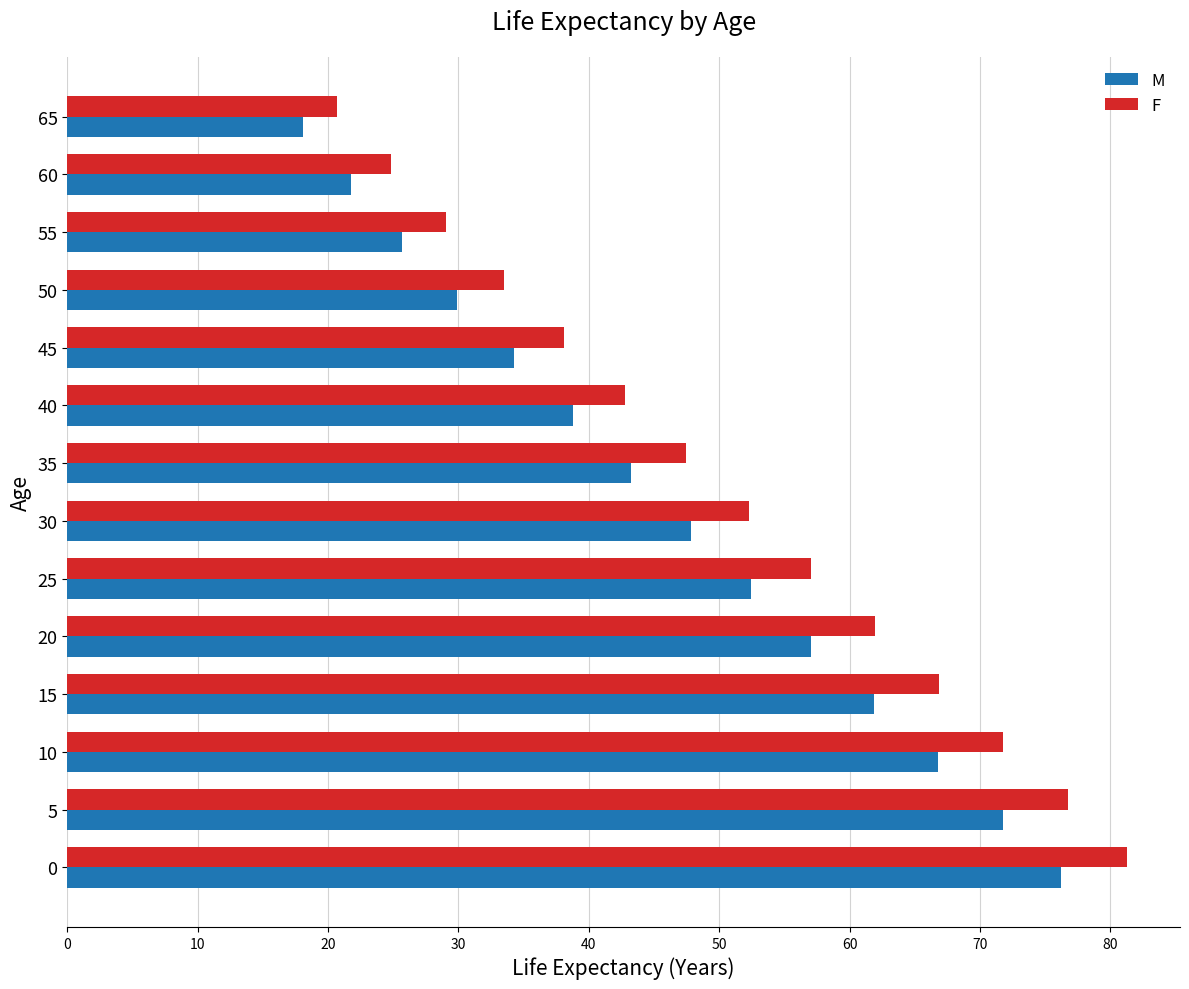

List the series in order of their peak value, highest first.

F, M